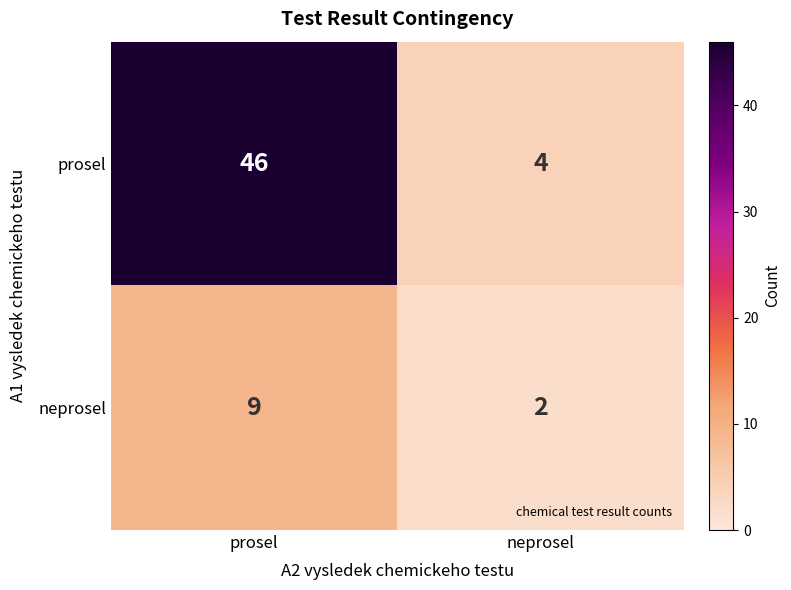

What is the maximum value shown in the chart?

46